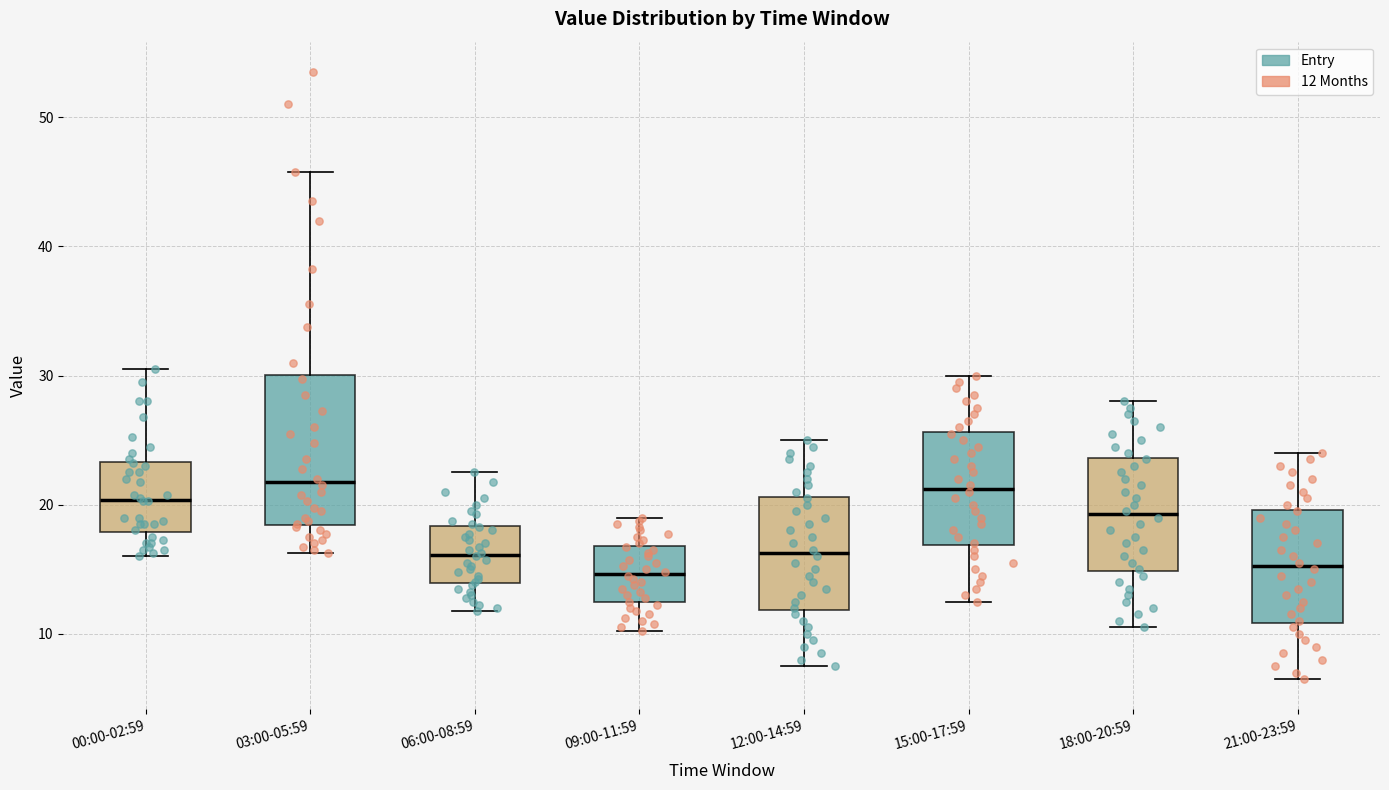

Which box is the tallest, from its lower edge to its upper edge?

03:00-05:59